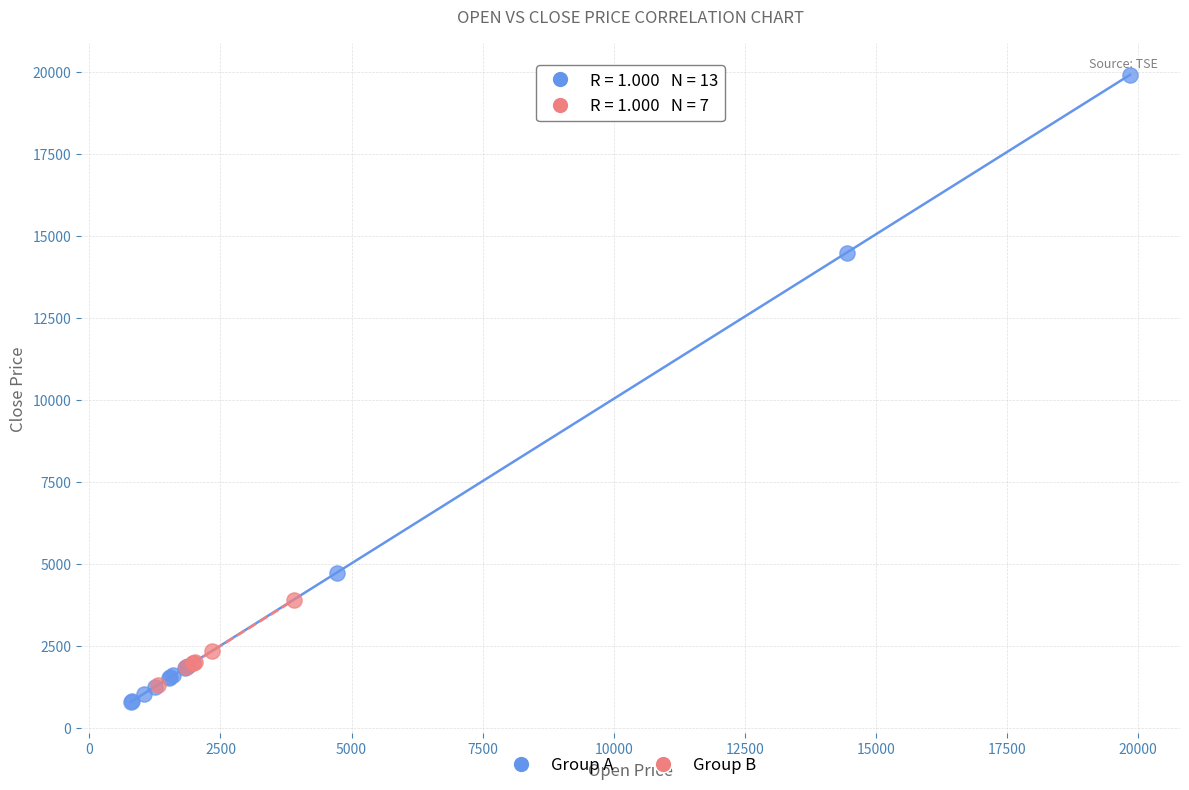

Which series reaches the maximum Y coordinate?

Group A